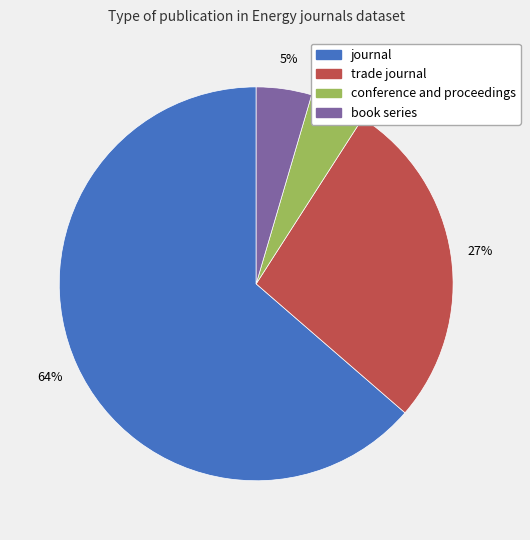

To the nearest percent, what is the average slice percentage?

25%